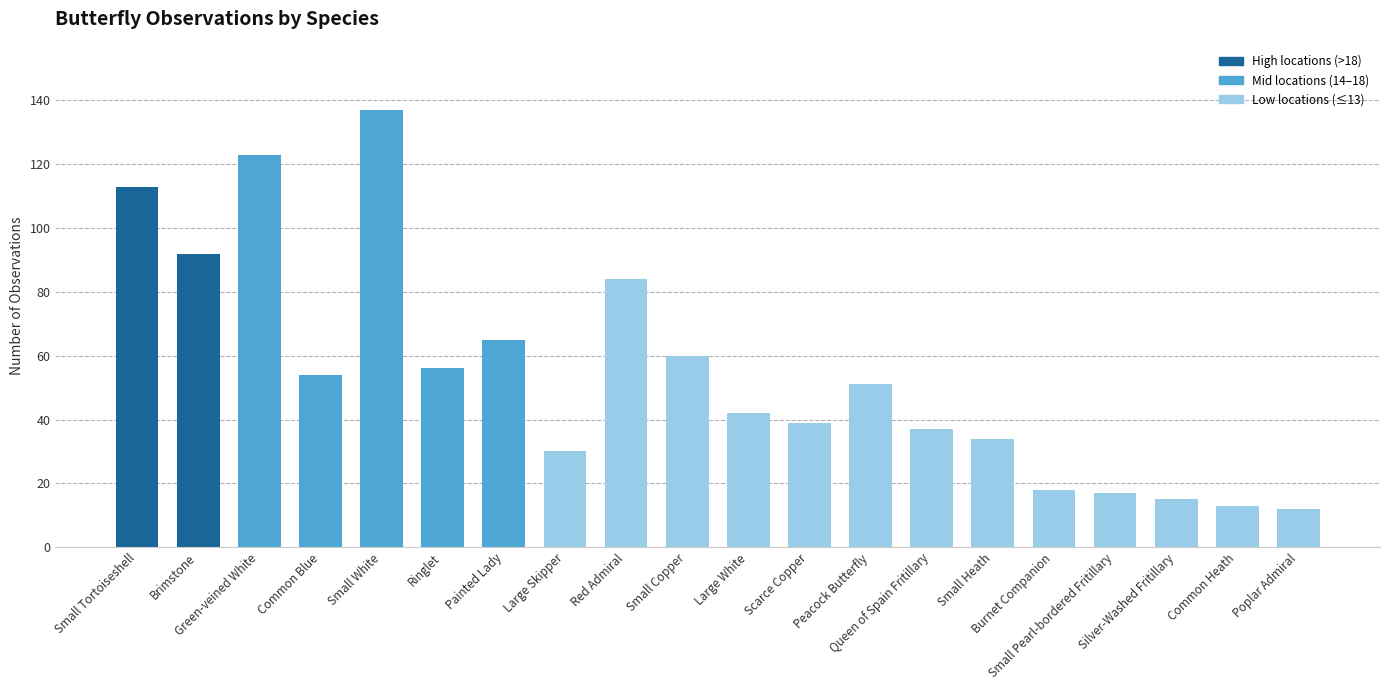

Which has a higher value, Ringlet or Silver-Washed Fritillary?

Ringlet